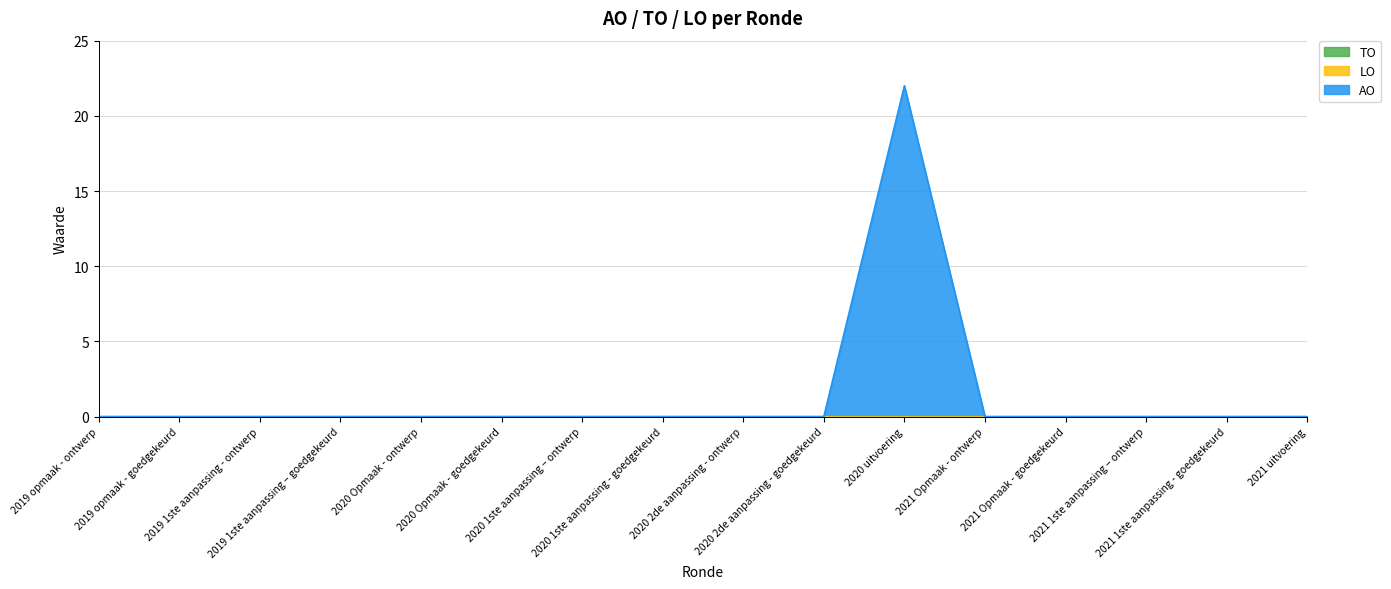

Reading left to right, list all the values displayed in this chart.

TO: 0	0	0	0	0	0	0	0	0	0	0	0	0	0	0	0
LO: 0	0	0	0	0	0	0	0	0	0	0	0	0	0	0	0
AO: 0	0	0	0	0	0	0	0	0	0	22	0	0	0	0	0